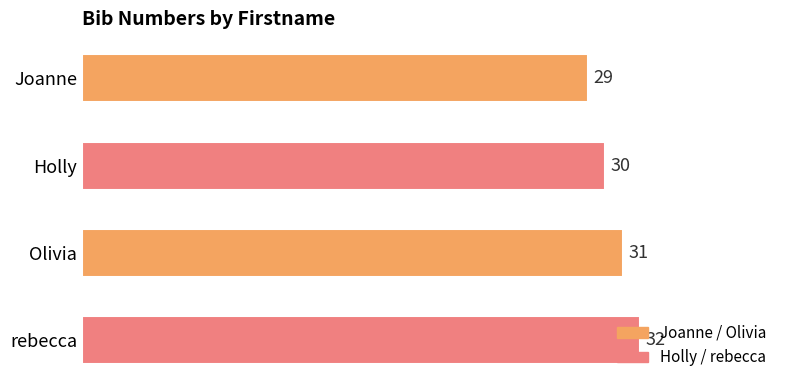

Does the chart contain stacked bars?

No